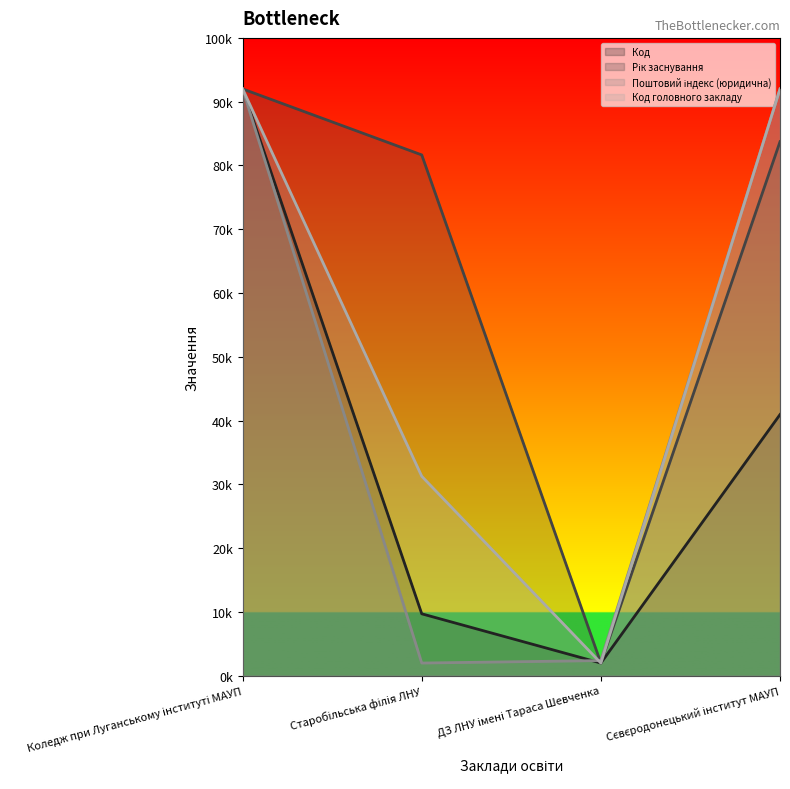

What is the difference between the second highest and second lowest values in the Код series?

31232.5